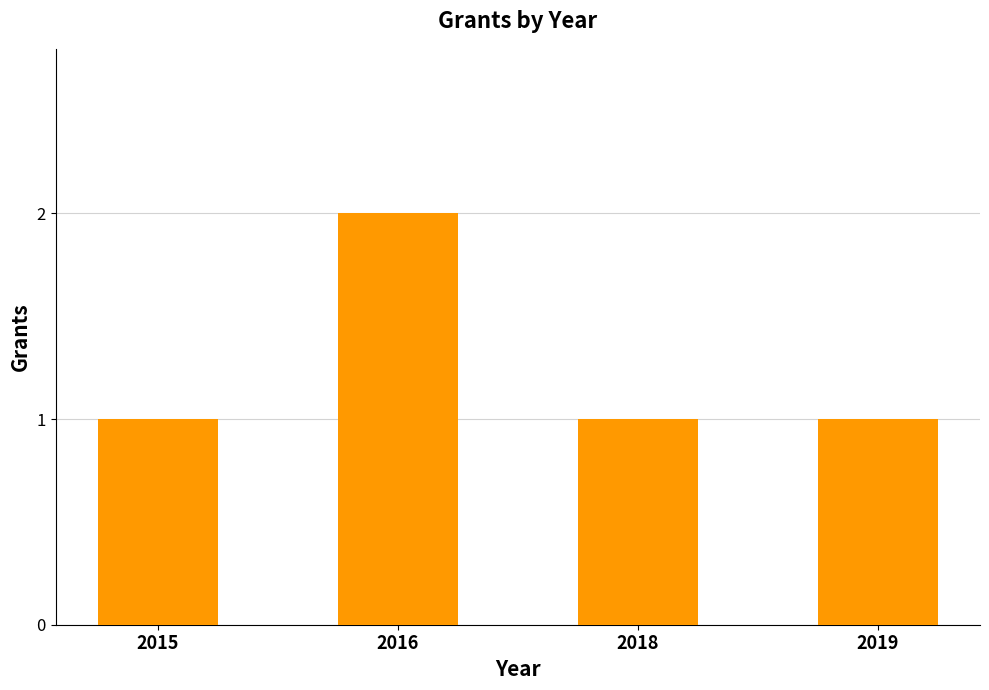

Reading left to right, list all the values displayed in this chart.

2015=1	2016=2	2018=1	2019=1